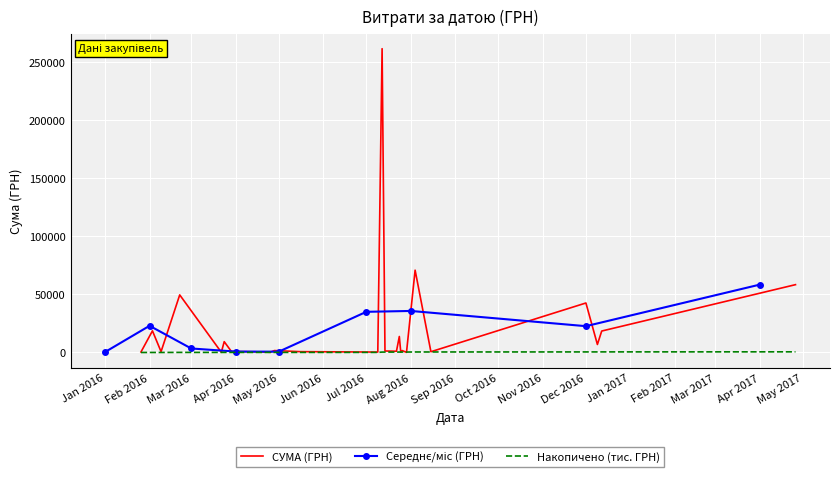

Between 24.03.2016 and 12.12.2016, which is larger?

12.12.2016